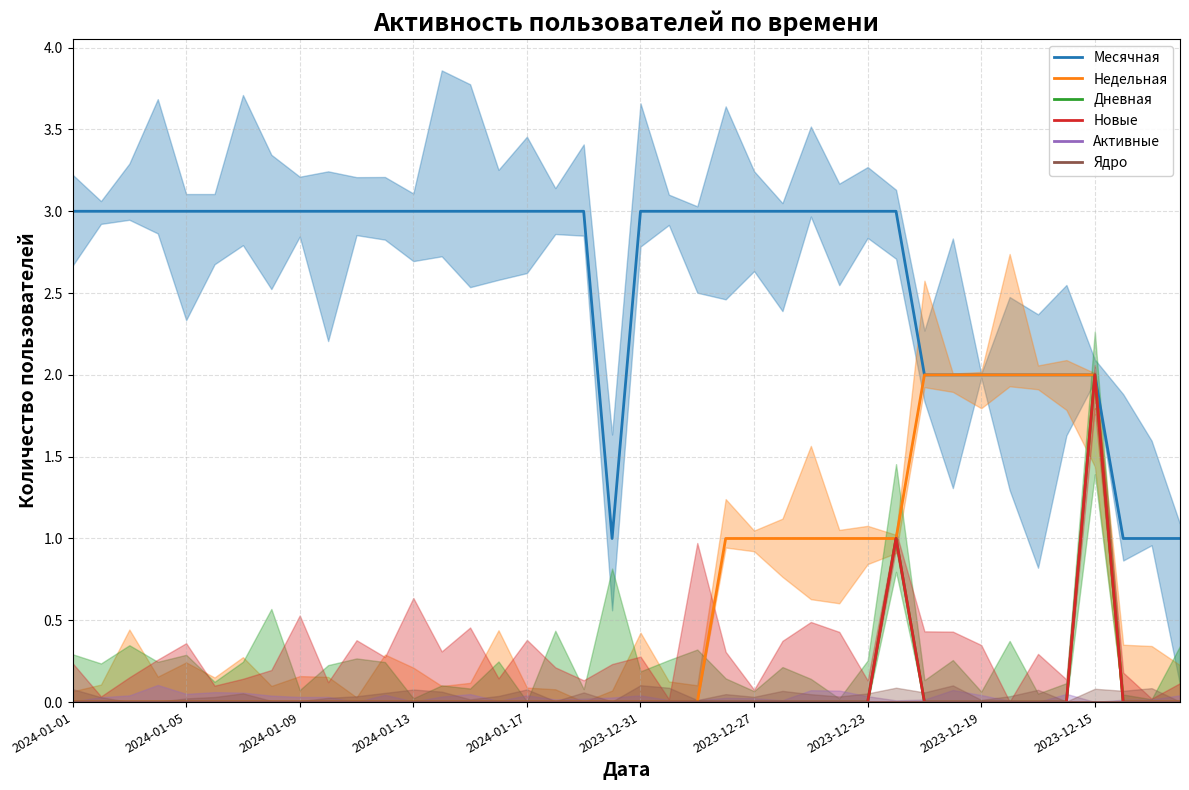

What is the greatest value displayed?

3